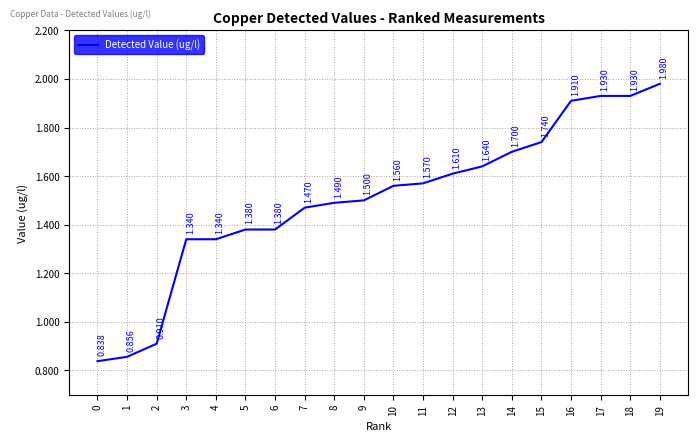

List the labels in order of value, smallest first.

0, 1, 2, 3, 4, 5, 6, 7, 8, 9, 10, 11, 12, 13, 14, 15, 16, 17, 18, 19